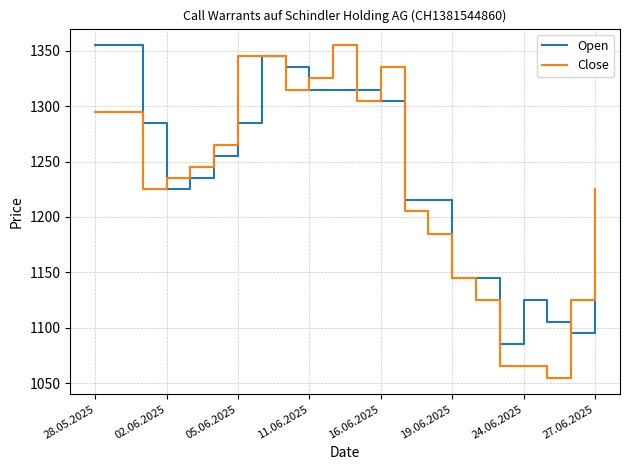

Which series has the widest spread of values?

Close